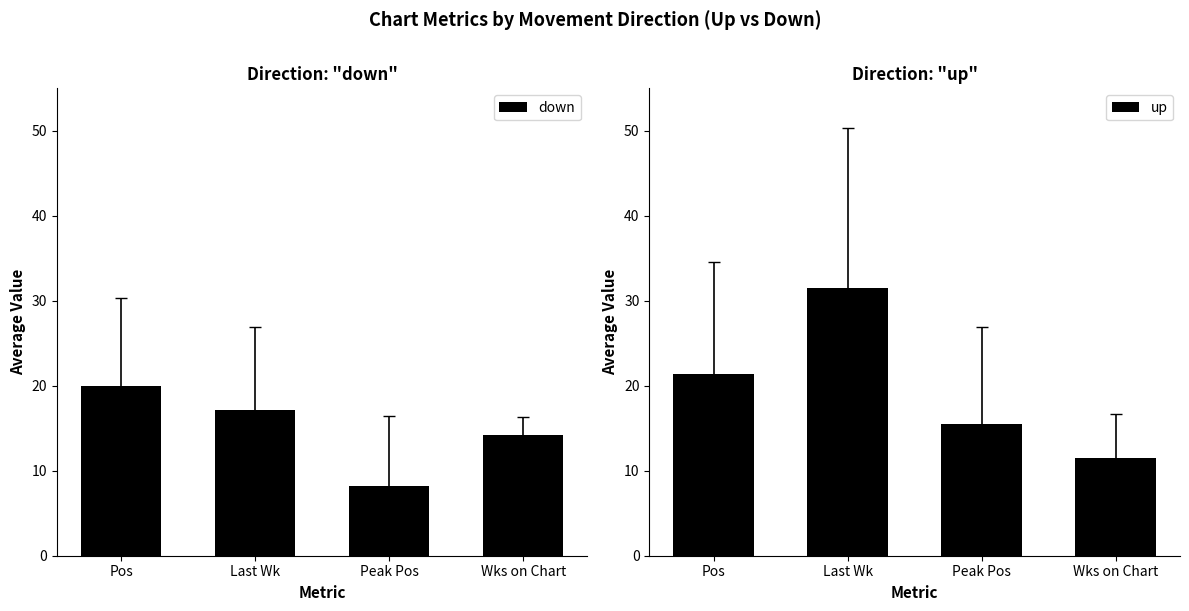

At how many categories does at least one series exceed 30?

1